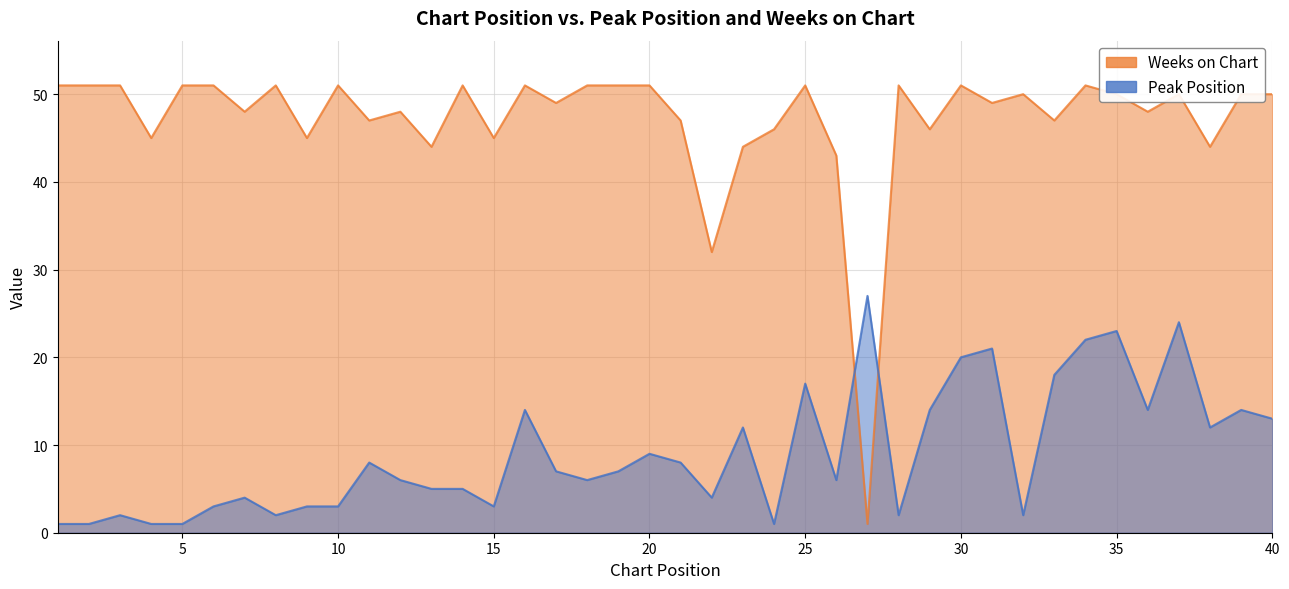

True or false: Weeks on Chart has more than 0 interior local peaks.

True